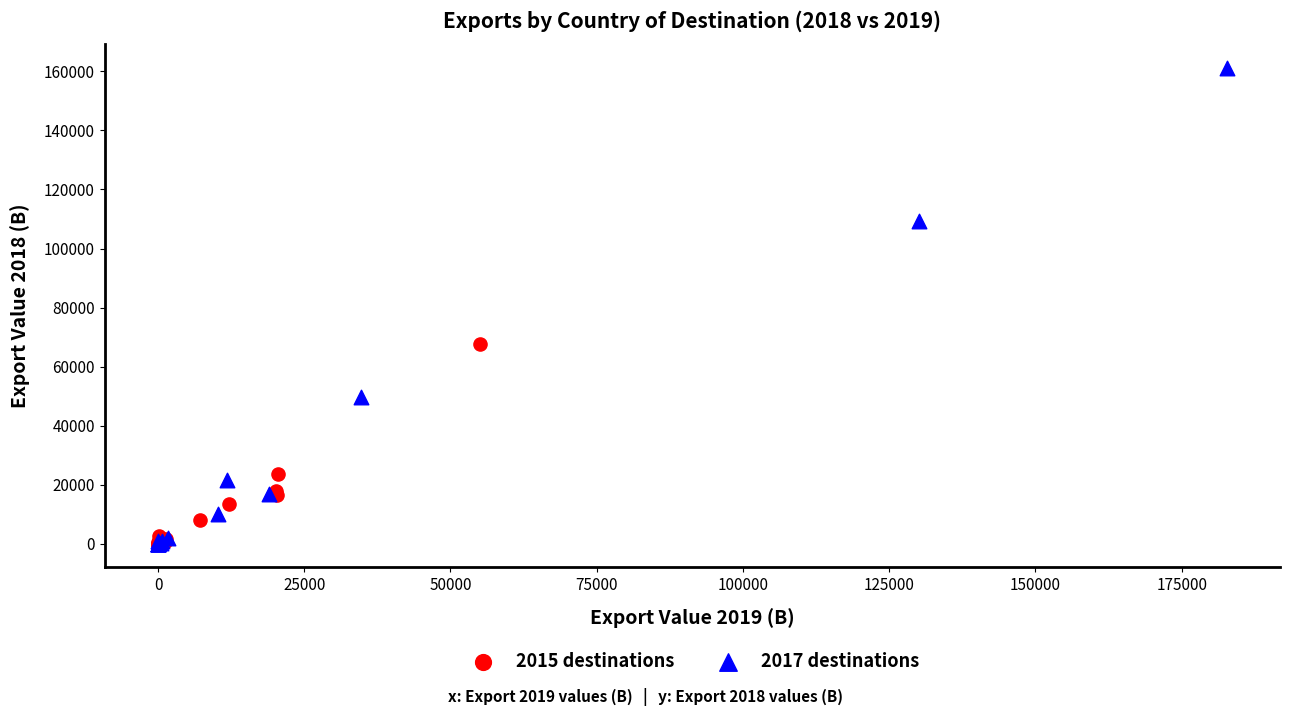

Which series has the largest Y range (max minus min)?

2017 destinations